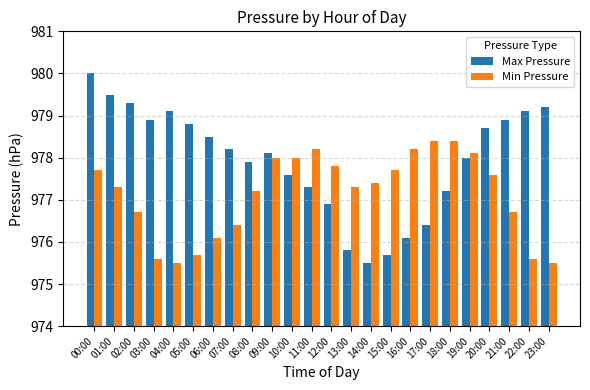

What are all the series names shown in the legend?

Max Pressure, Min Pressure